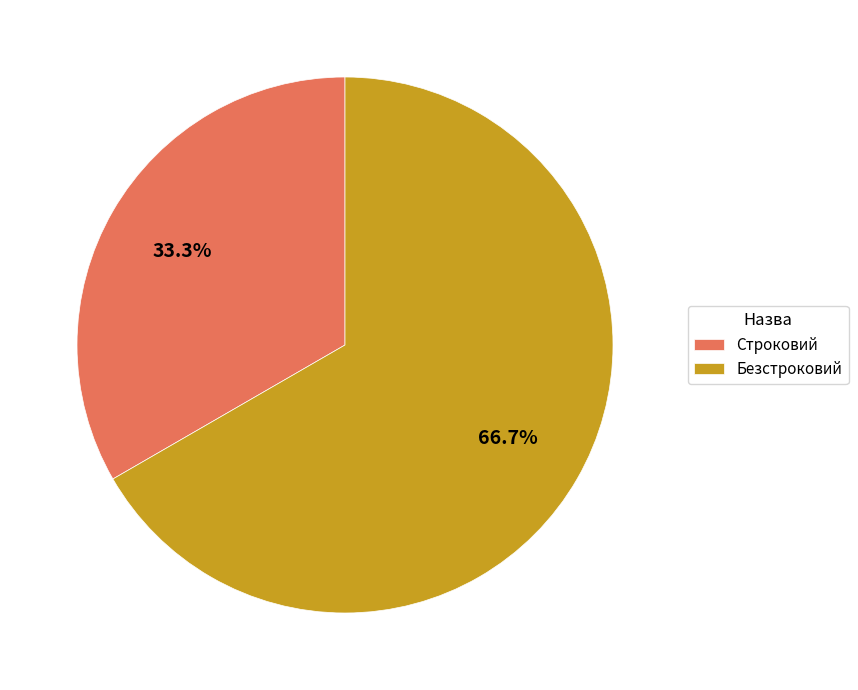

Which category has the biggest portion of the pie?

Безстроковий